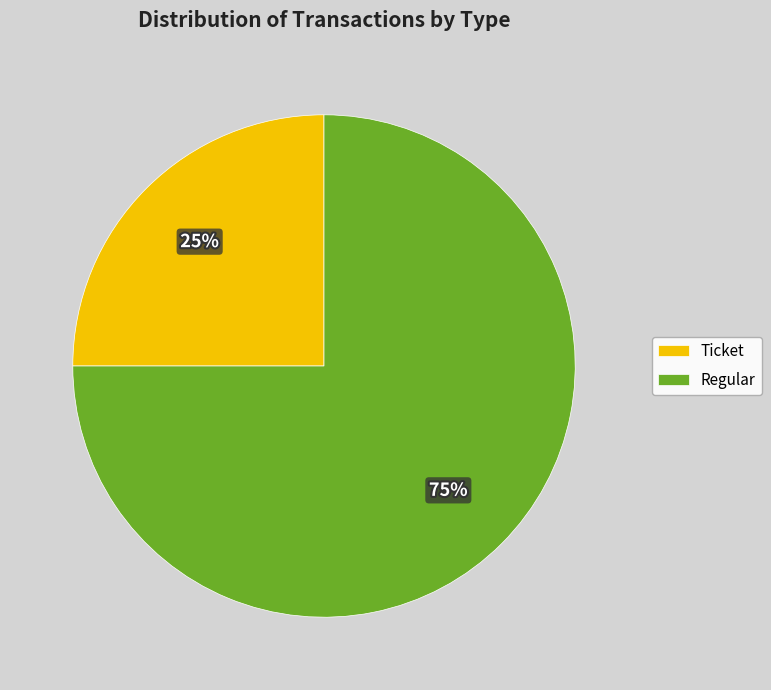

Which has a higher value, Ticket or Regular?

Regular